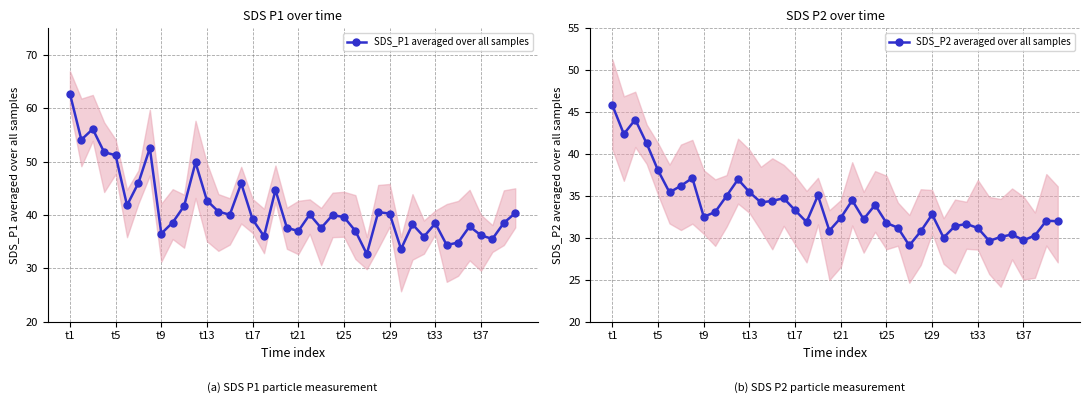

Rank the series by their average value, from lowest to highest.

SDS_P2 averaged over all samples, SDS_P1 averaged over all samples